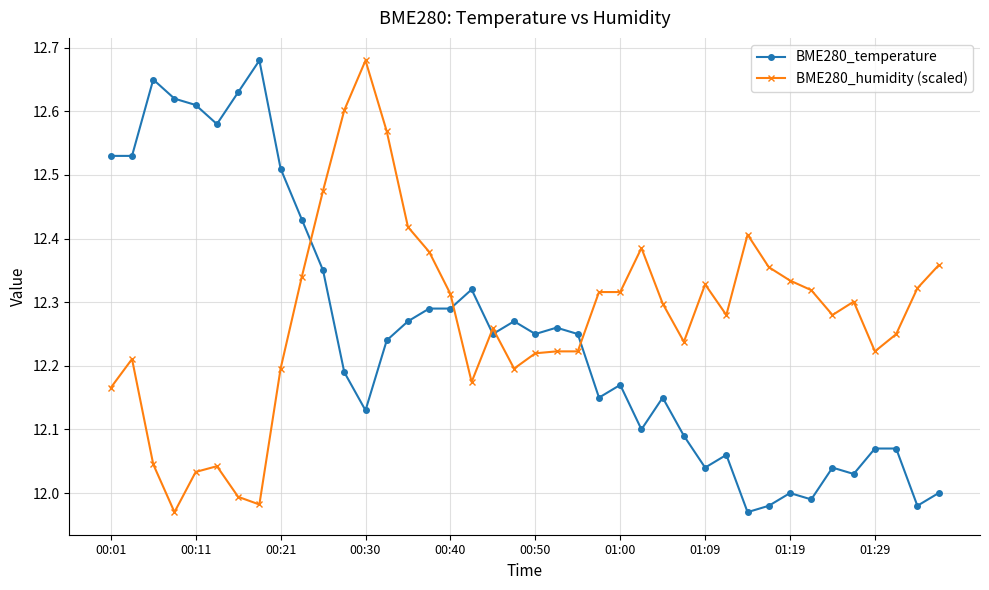

True or false: BME280_humidity (scaled) and BME280_temperature intersect in this chart.

True